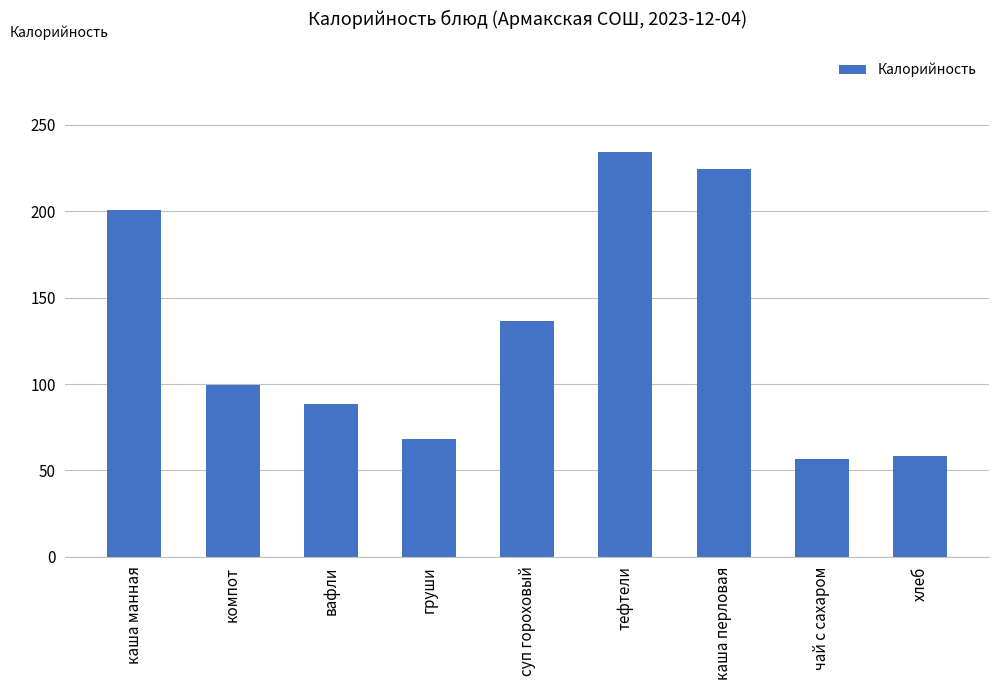

Reading left to right, what are all the values shown in this chart?

каша манная=201.0	компот=99.4	вафли=88.5	груши=68.2	суп гороховый=136.7	тефтели=234.6	каша перловая=224.7	чай с сахаром=56.4	хлеб=58.2